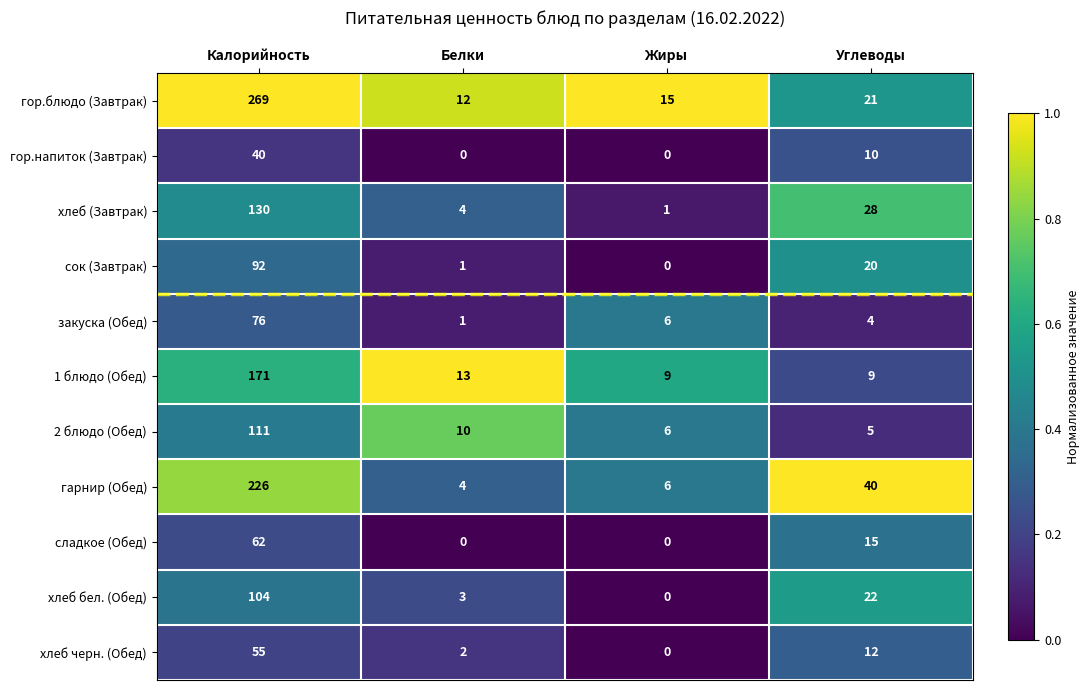

Which series has the largest total across all categories?

гор.блюдо (Завтрак)